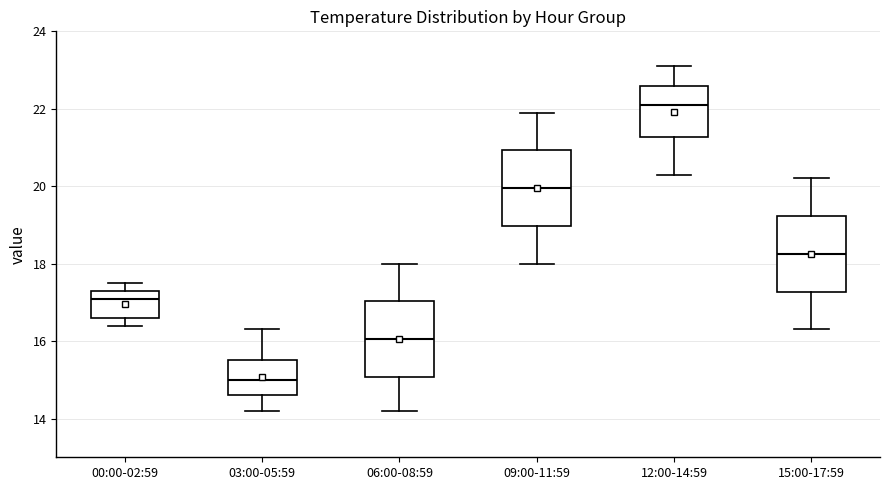

Where is the lower edge of the box for 06:00-08:59 on the y-axis? The values are not printed on the chart, so give them approximately, as read against the axis.

15.0